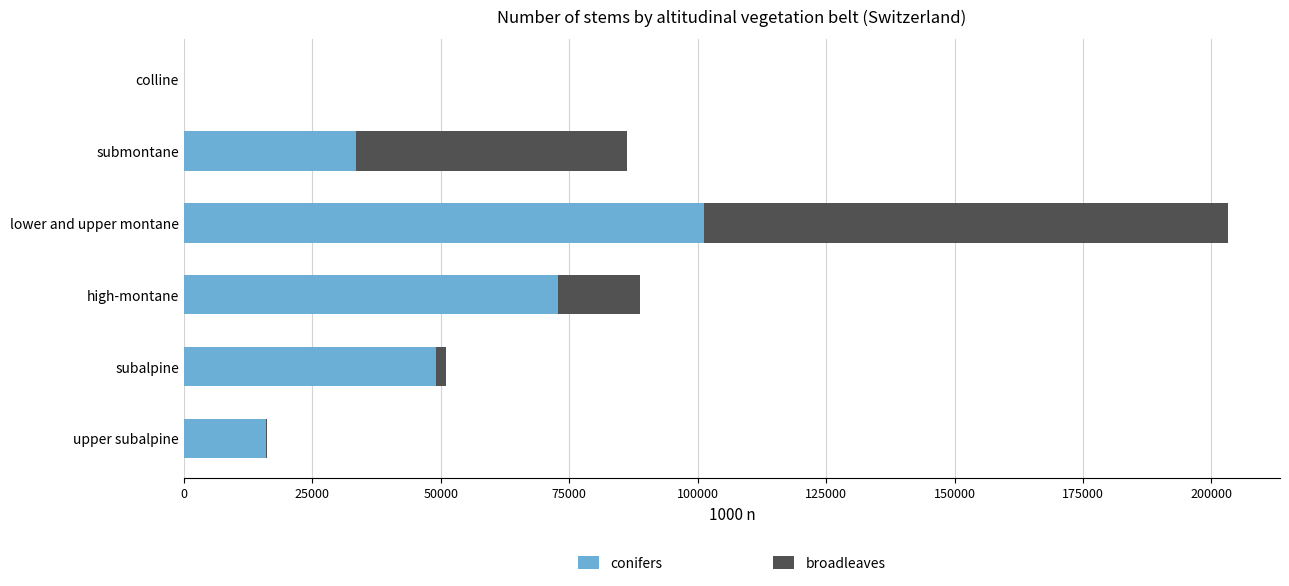

What are all the series names shown in the legend?

conifers, broadleaves